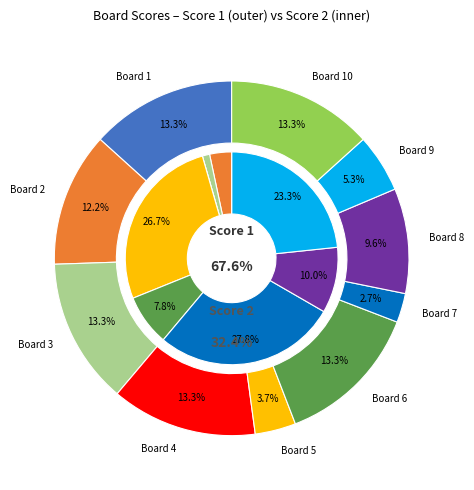

How many slices are in this pie chart?

10